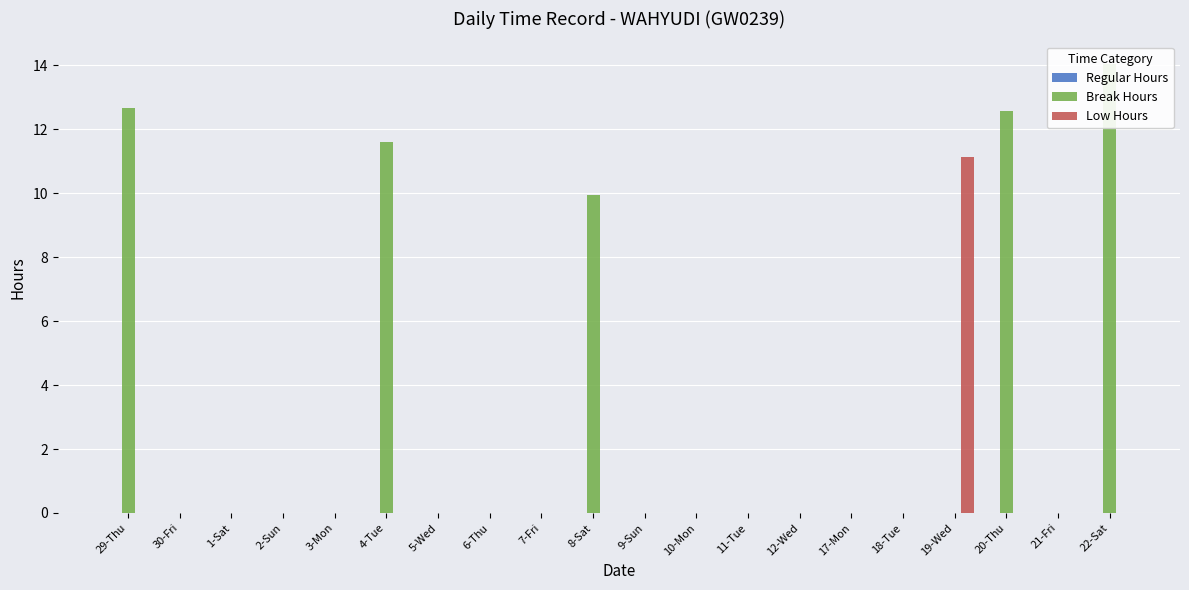

Which series has the largest range (max minus min)?

Break Hours